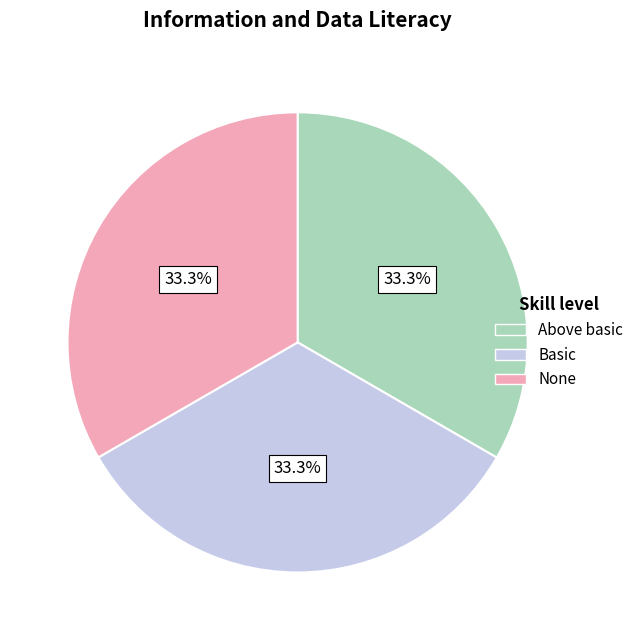

Is there any slice that represents more than half of the pie?

No